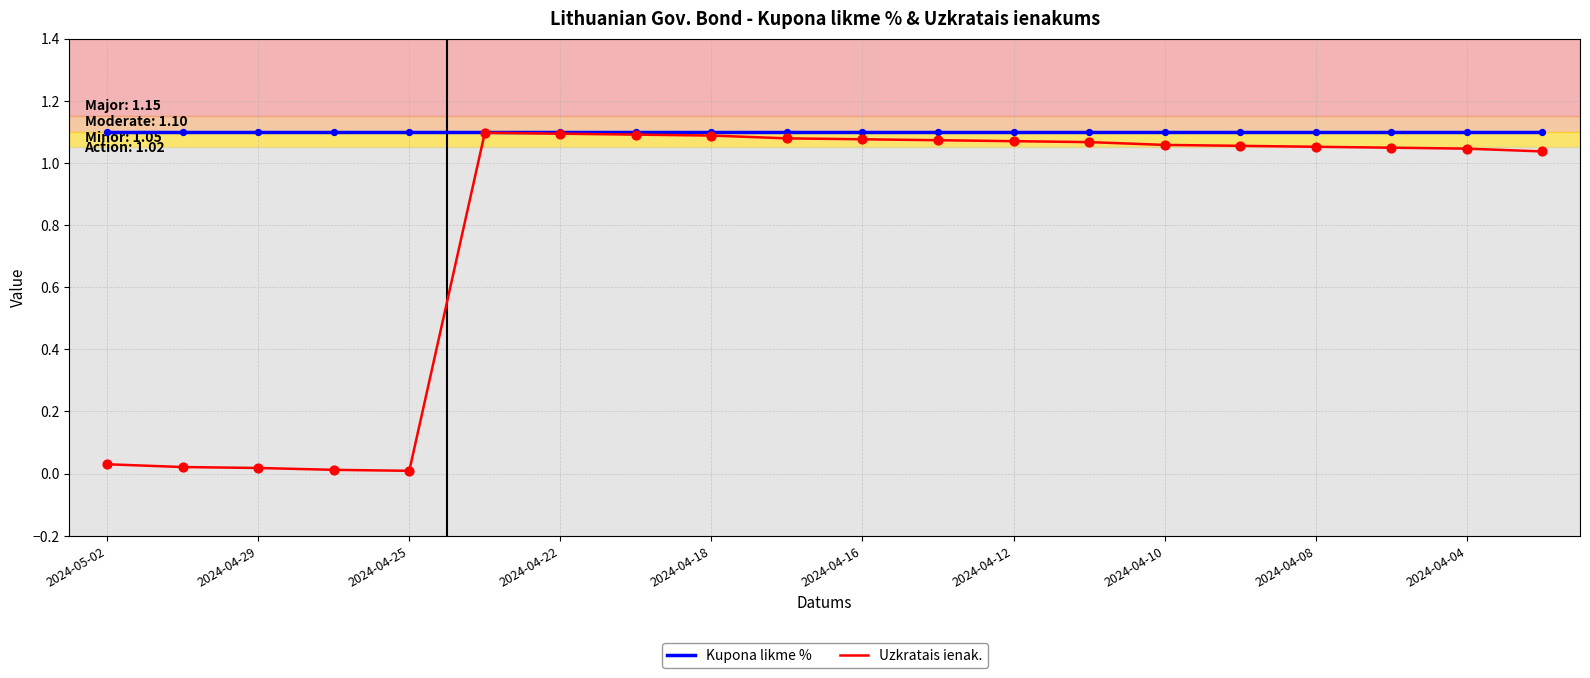

Which series has the largest total across all categories?

Kupona likme %